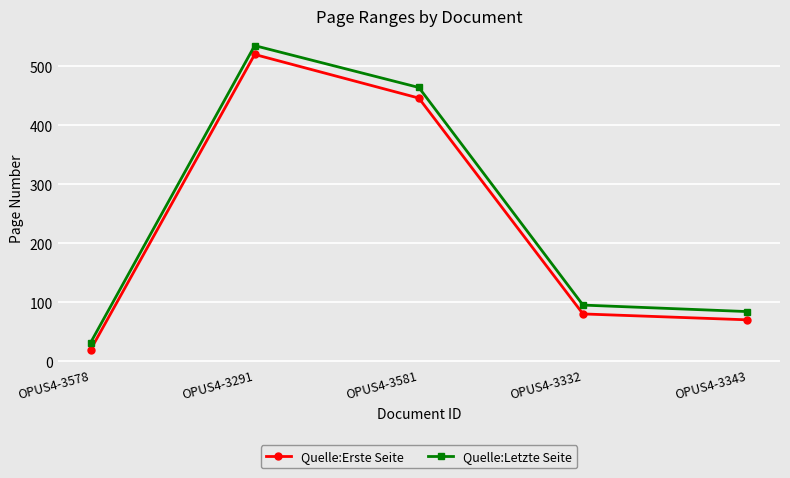

What is the label of the 4th point from the left?

OPUS4-3332